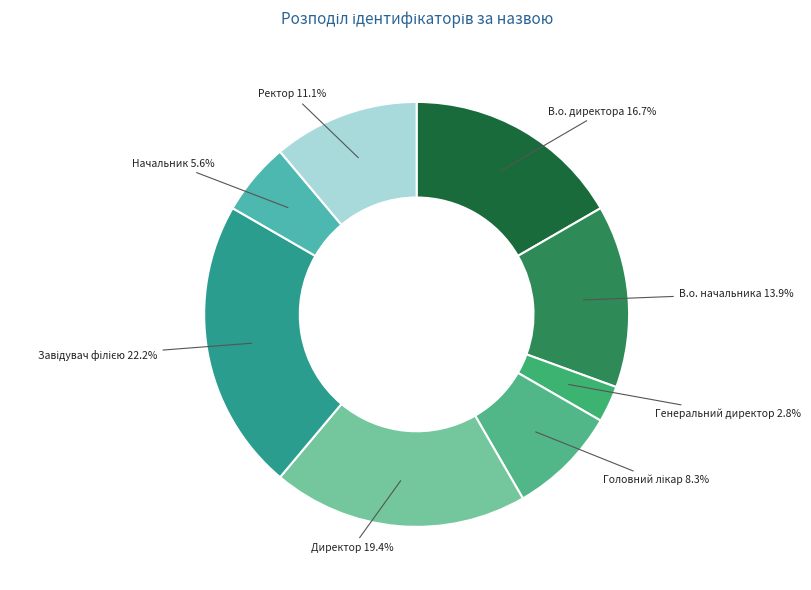

Is there any slice that represents more than half of the pie?

No